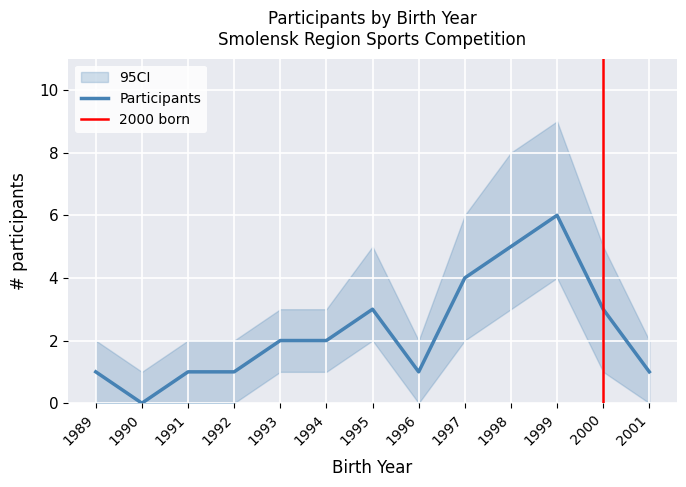

True or false: the data shows 5 at 1998.

True